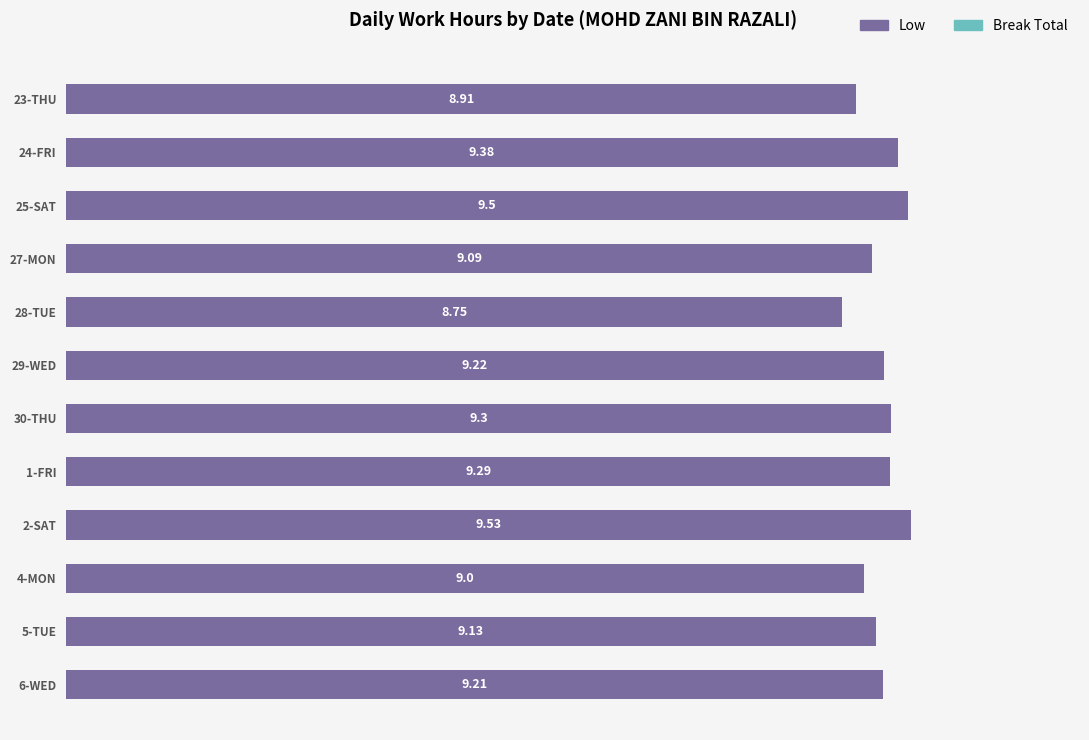

Are the bars horizontal?

Yes